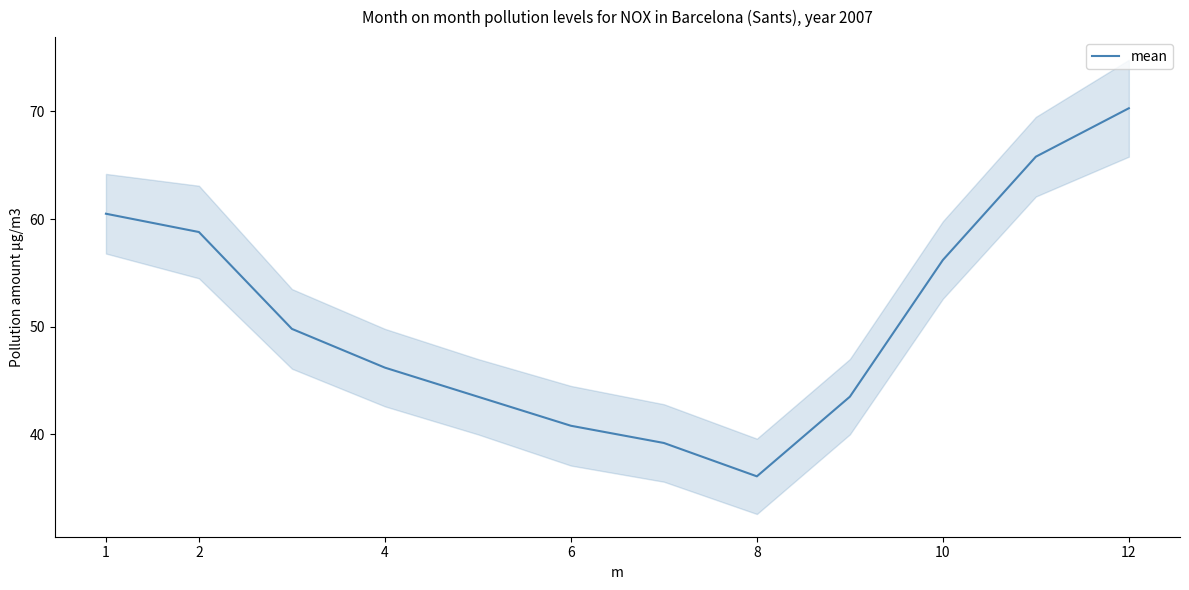

How many distinct data groups are displayed?

1